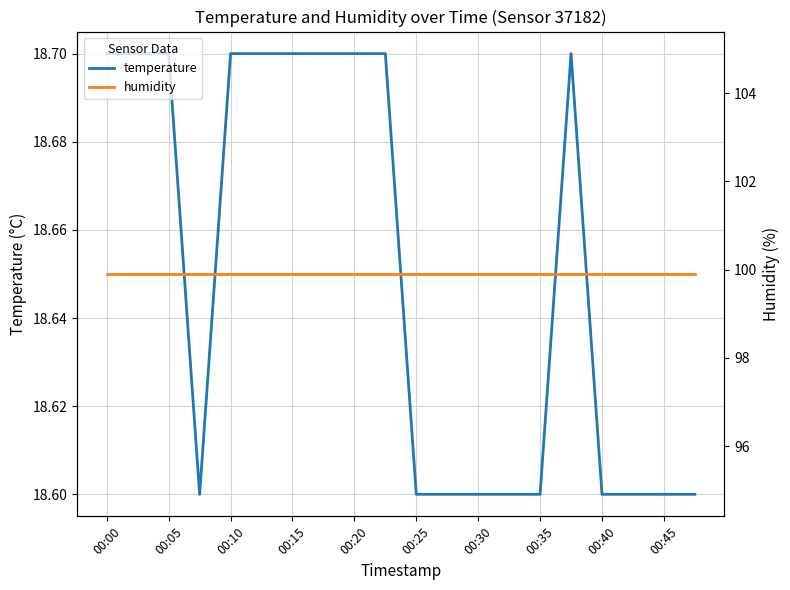

True or false: temperature has a value of 18.6 at 00:35.

True